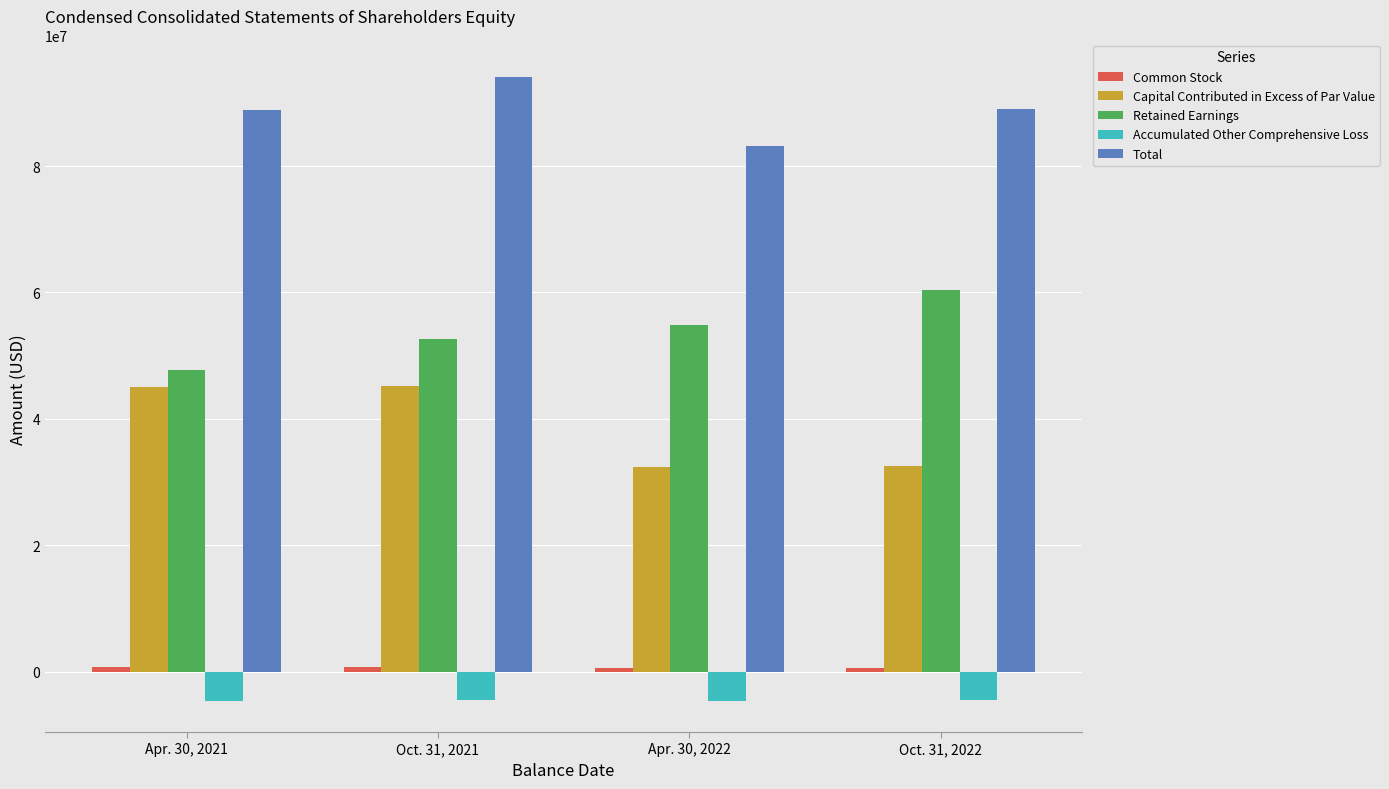

How many groups of bars are there?

4